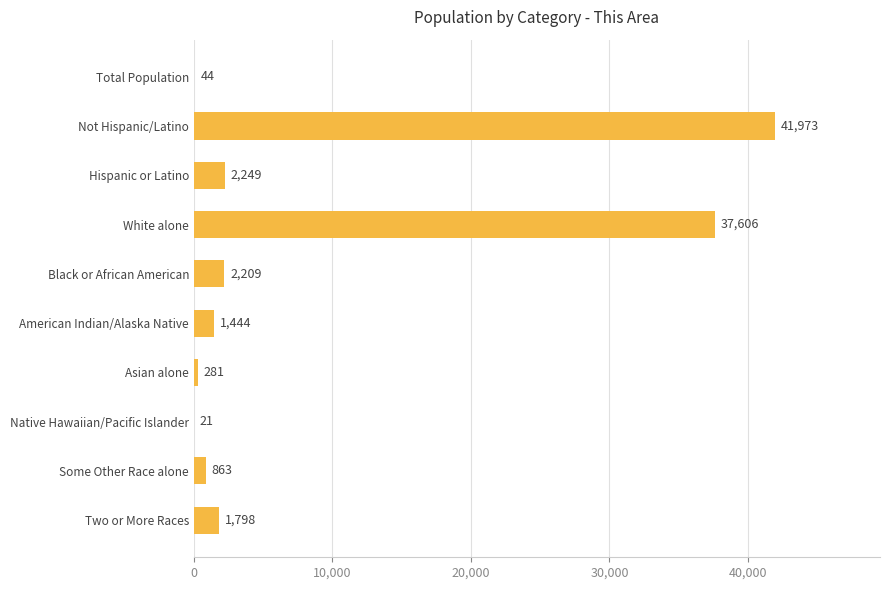

What value does the data have at Hispanic or Latino, to the nearest 50?

2250